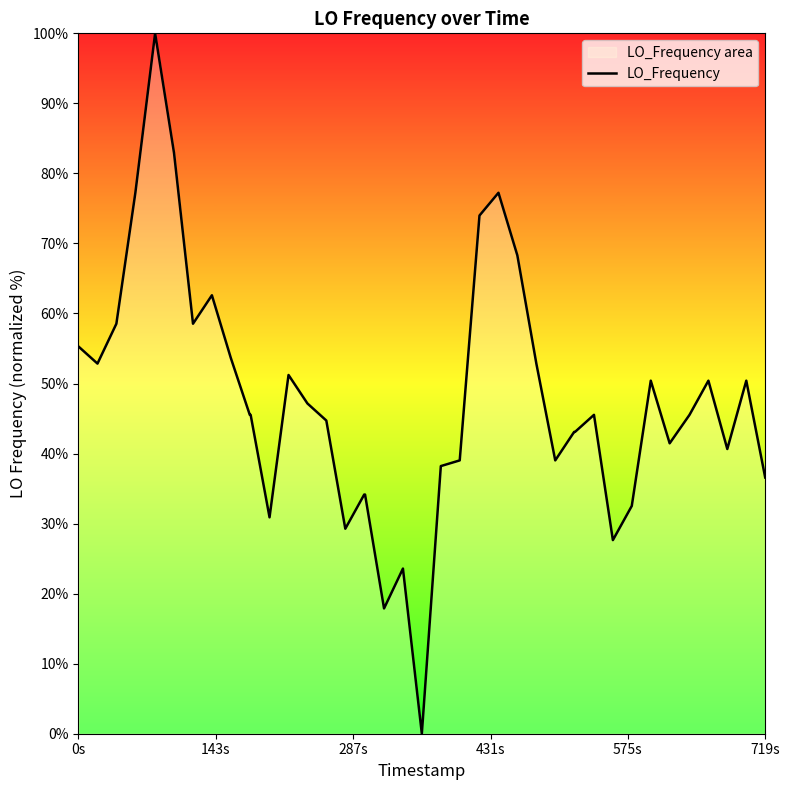

What is the average value?

47.5